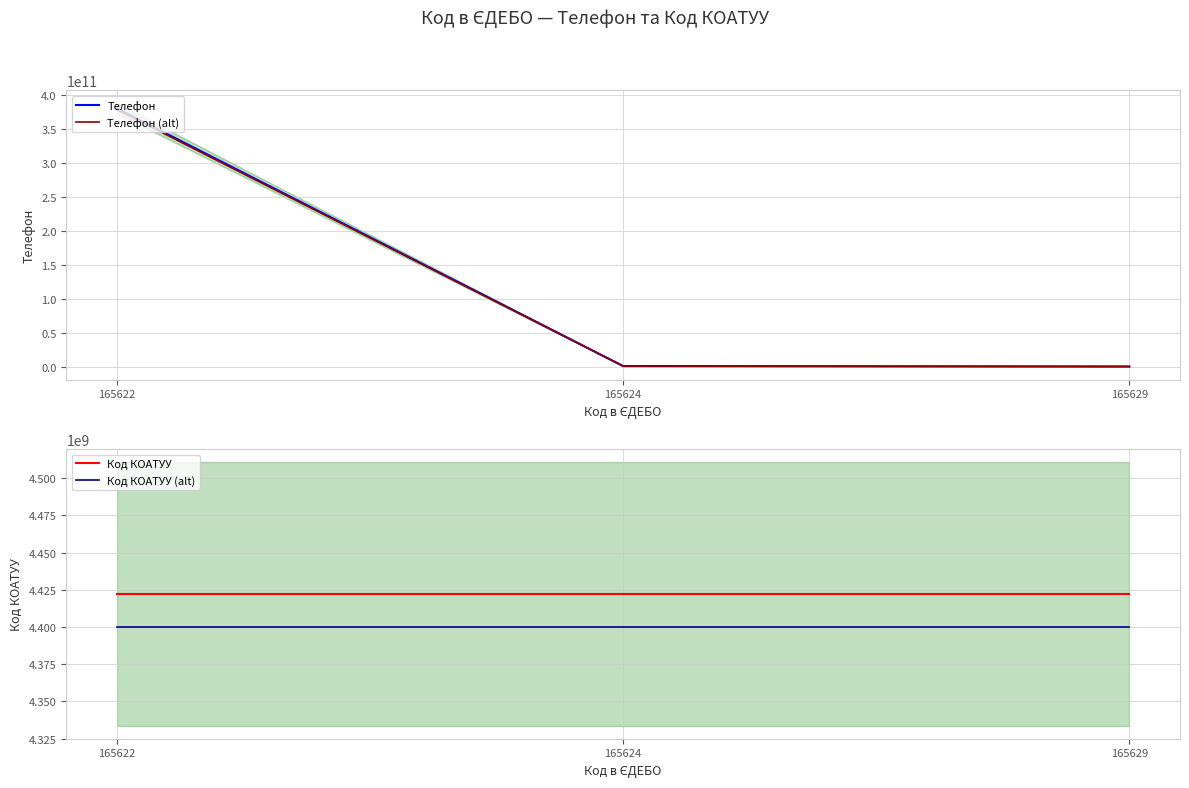

What are all the series names shown in the legend?

Телефон, Телефон (alt), Код КОАТУУ, Код КОАТУУ (alt)